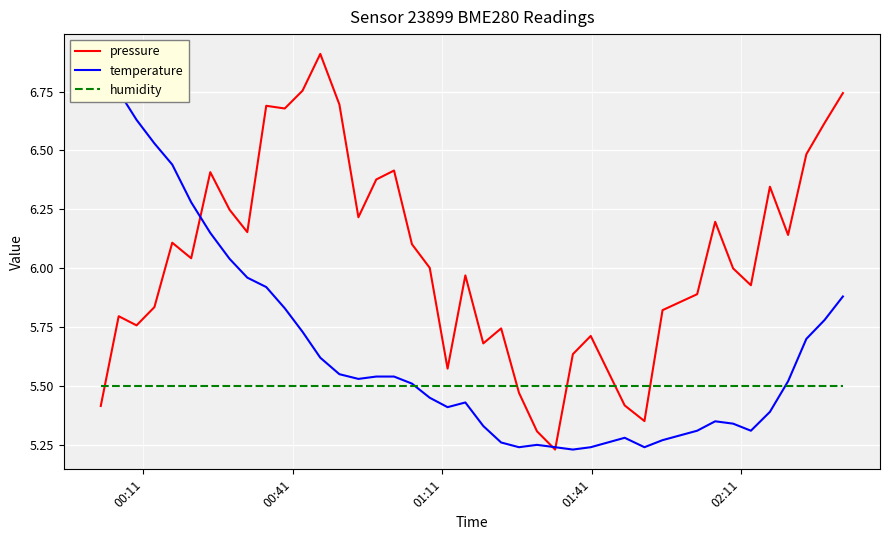

After their last crossing, which series has the higher values: pressure or temperature?

pressure